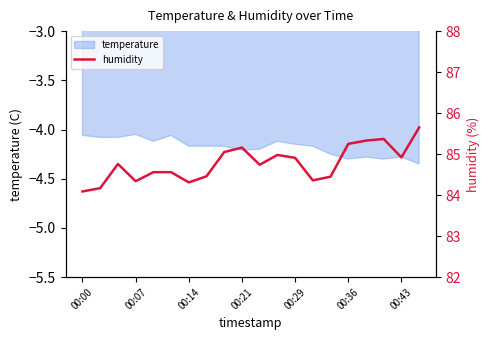

The temperature series shows -7.5 at 00:36. True or false?

False